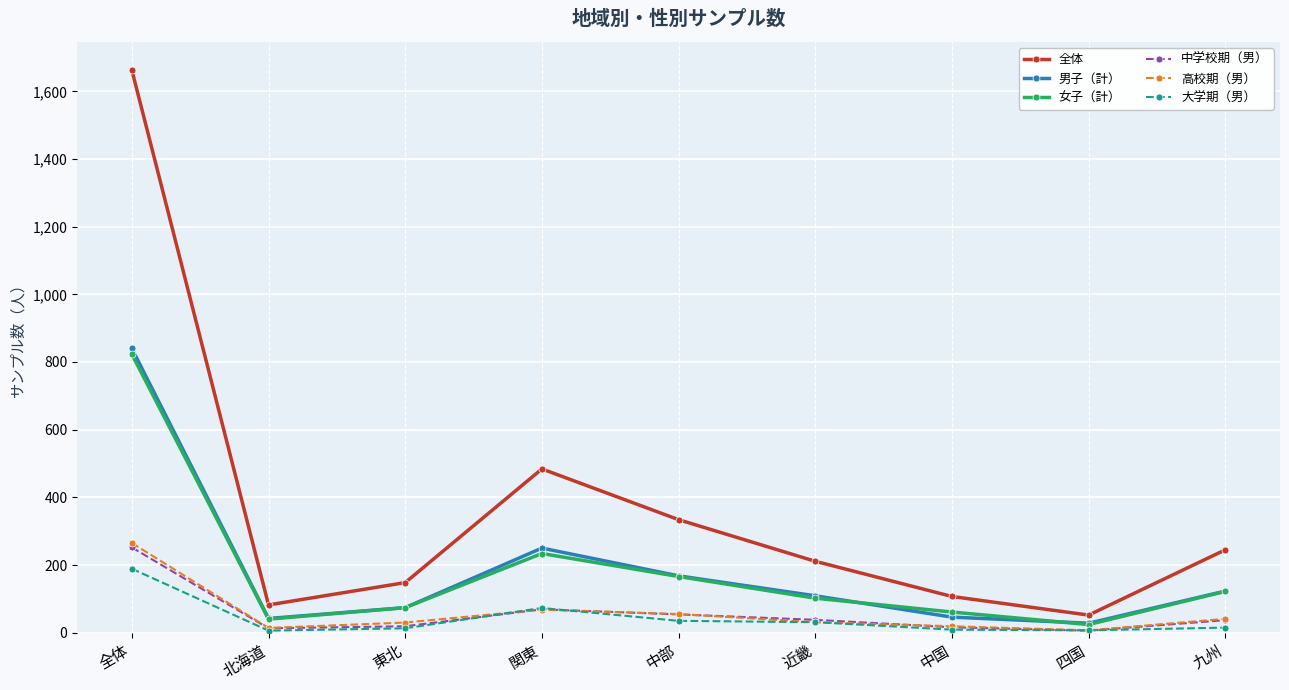

Is the value of 全体 at 中部 greater than the value of 高校期（男） at 四国?

Yes